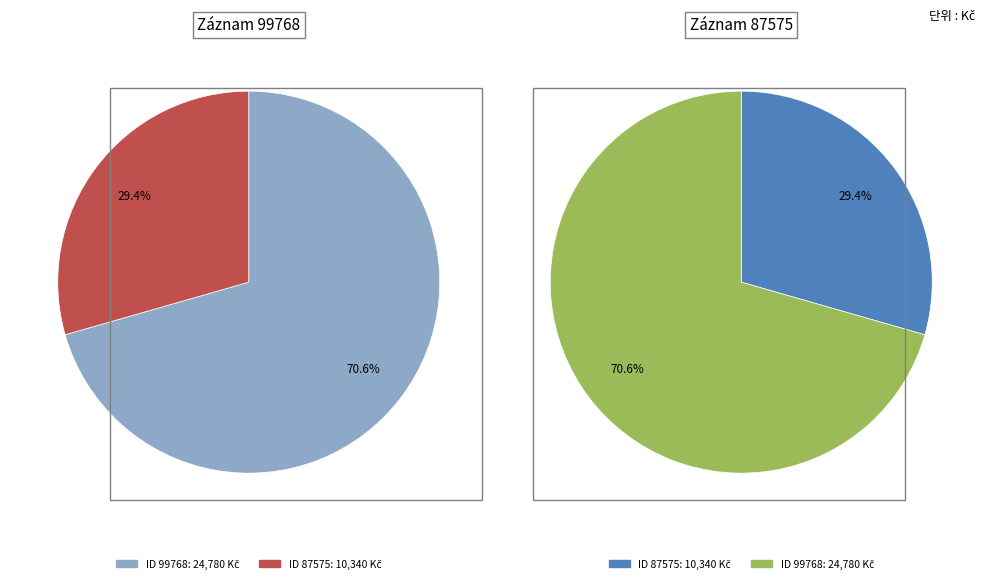

Is it true that 87575 is 29% of the pie?

True